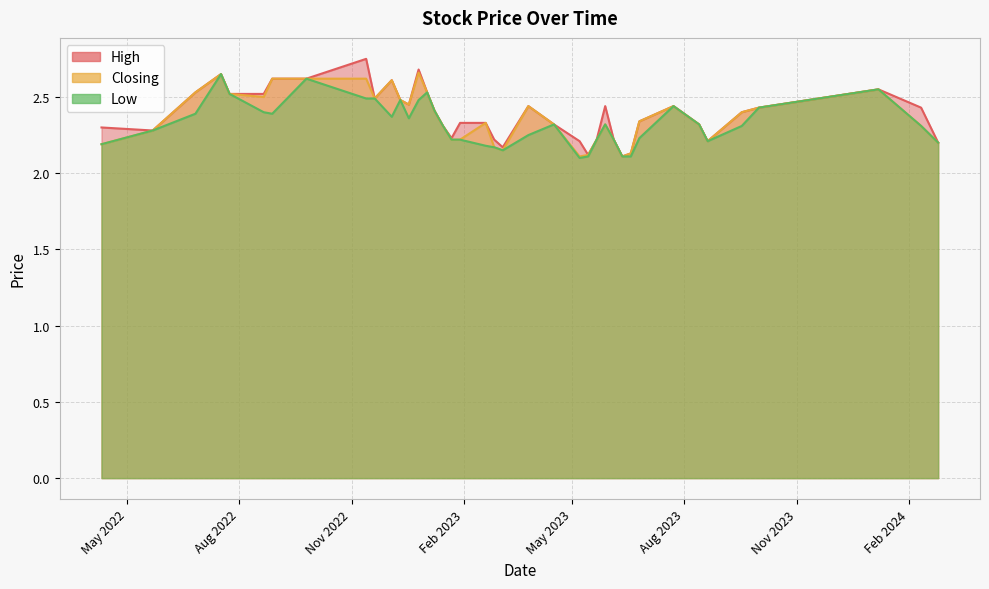

What is the difference between the maximum and minimum values in the Closing series?

0.6